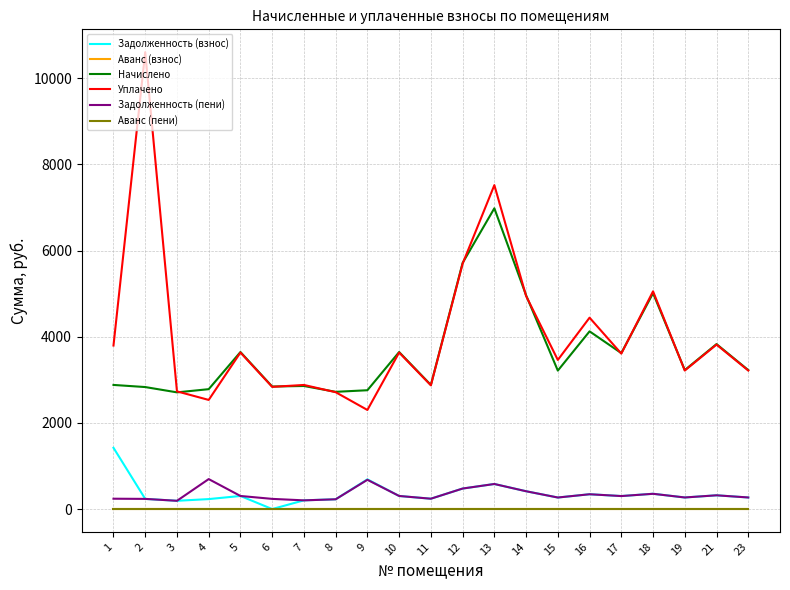

Does the chart have visible grid lines?

Yes